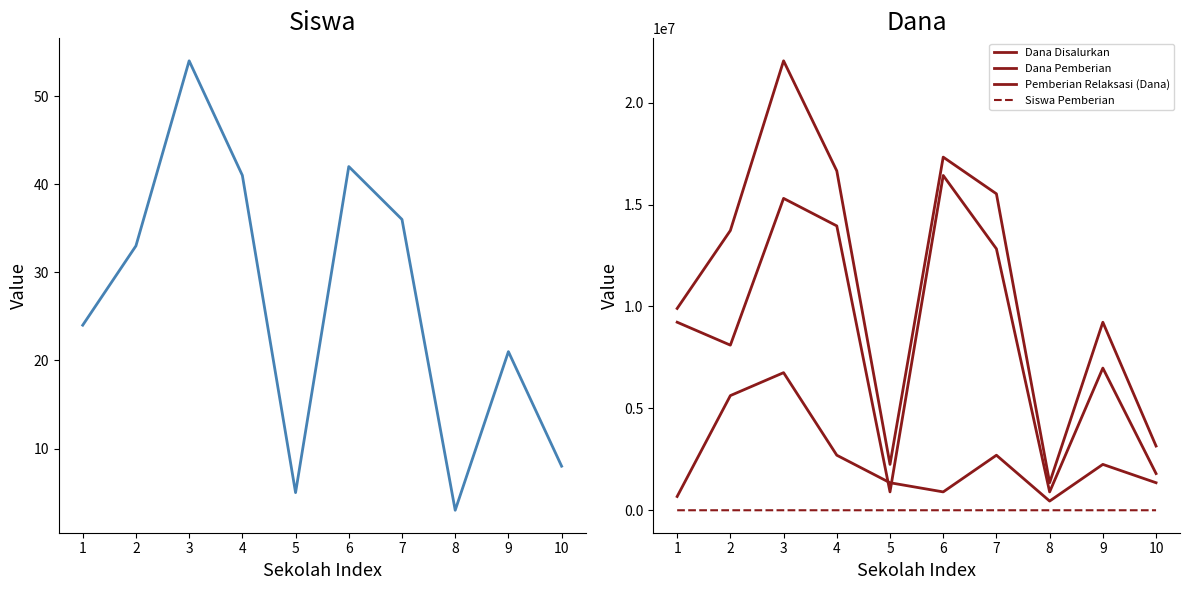

Which series has the widest spread of values?

Dana Disalurkan